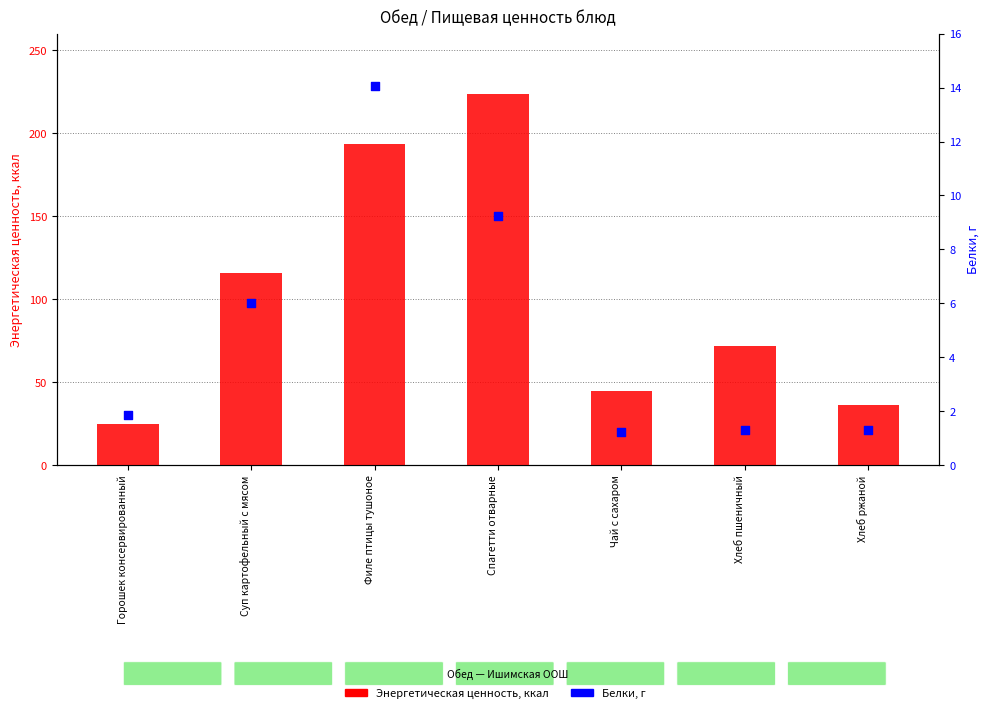

What is the total value across all series at Горошек консервированный?

26.5